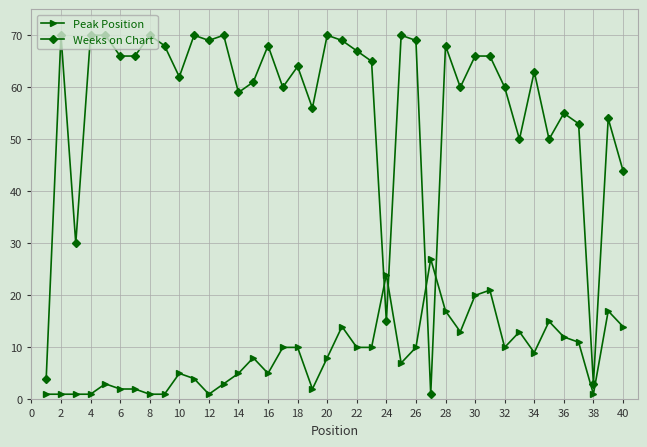

What is the highest value of the Weeks on Chart series?

70